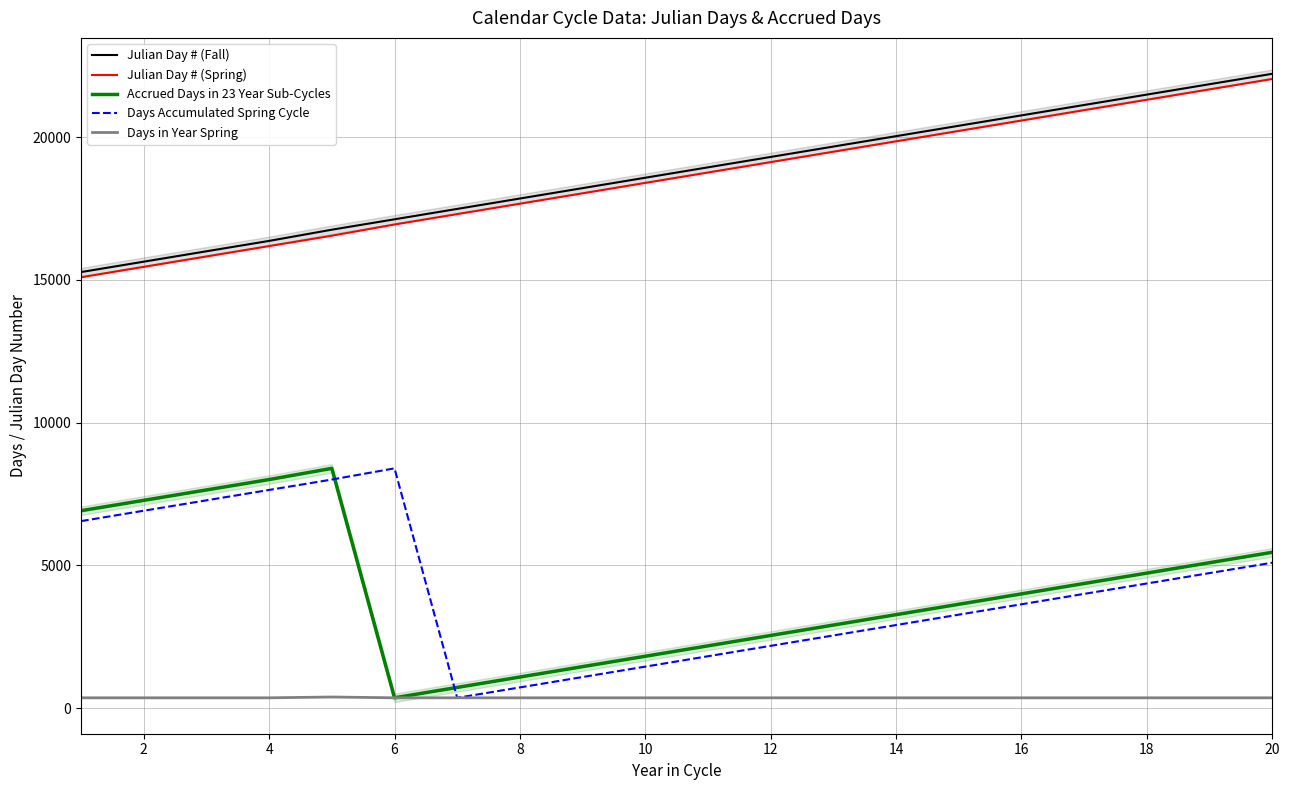

What are all the series names shown in the legend?

Julian Day # (Fall), Julian Day # (Spring), Accrued Days in 23 Year Sub-Cycles, Days Accumulated Spring Cycle, Days in Year Spring